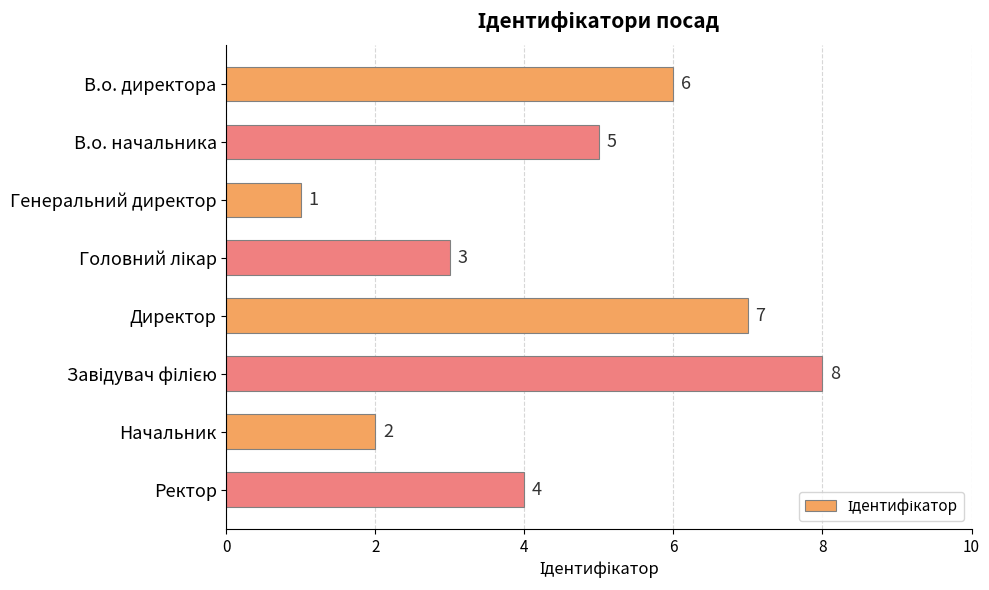

Reading top to bottom, what are all the values shown in this chart?

6	5	1	3	7	8	2	4